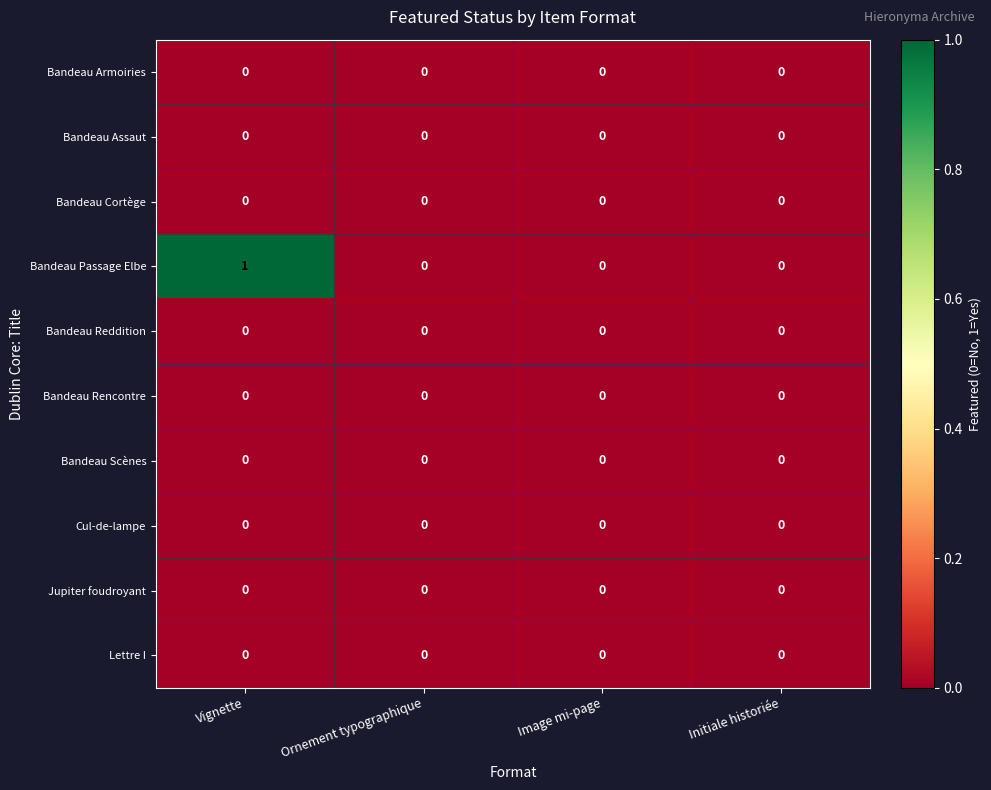

Which category has the highest value across all series?

Vignette